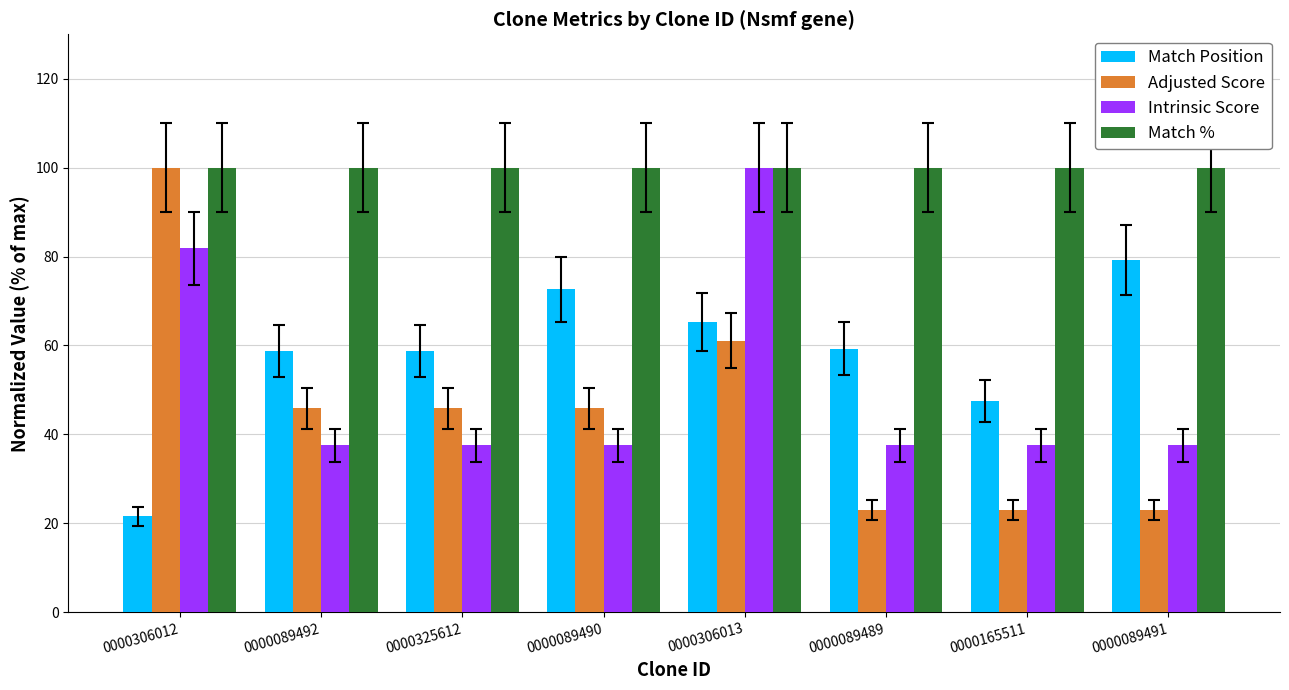

Reading left to right, transcribe all the data shown in this chart.

Match Position: 0000306012=21.6	0000089492=58.7	0000325612=58.7	0000089490=72.6	0000306013=65.2	0000089489=59.2	0000165511=47.5	0000089491=79.3
Adjusted Score: 0000306012=100.0	0000089492=45.8	0000325612=45.8	0000089490=45.8	0000306013=61.1	0000089489=22.9	0000165511=22.9	0000089491=22.9
Intrinsic Score: 0000306012=81.8	0000089492=37.5	0000325612=37.5	0000089490=37.5	0000306013=100.0	0000089489=37.5	0000165511=37.5	0000089491=37.5
Match %: 0000306012=100.0	0000089492=100.0	0000325612=100.0	0000089490=100.0	0000306013=100.0	0000089489=100.0	0000165511=100.0	0000089491=100.0